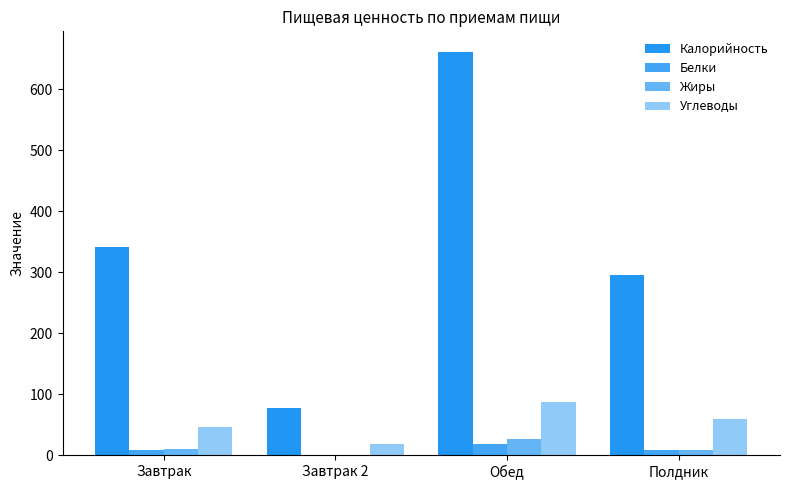

How many series are shown in this chart?

4